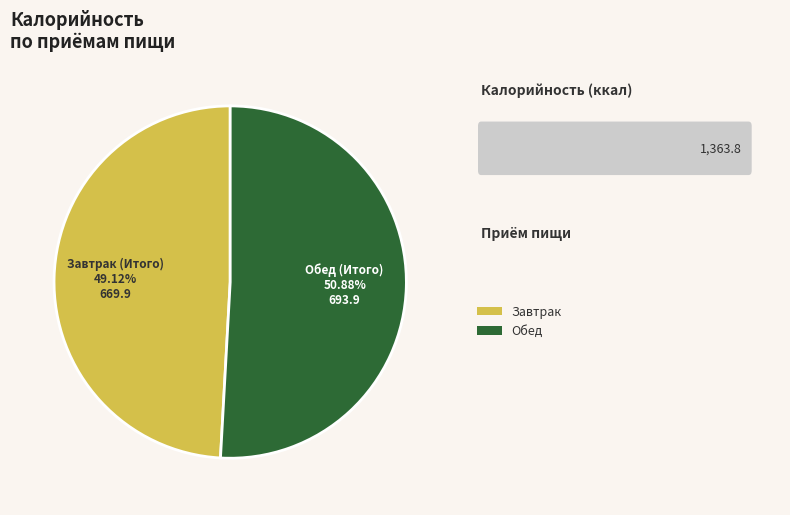

What is the largest slice in the pie chart?

Обед (Итого)